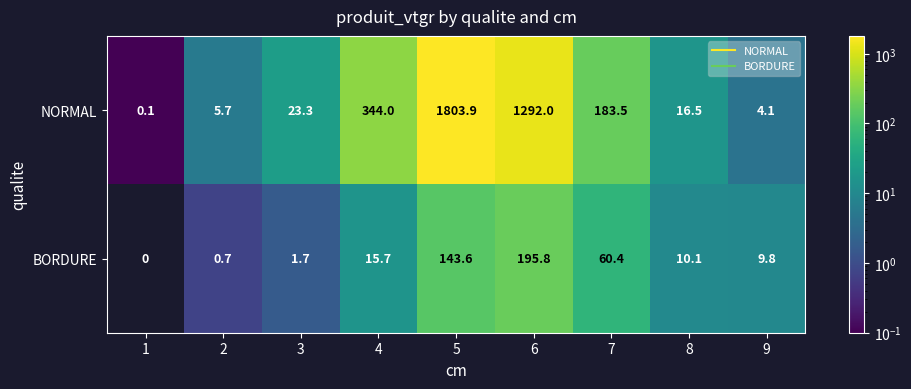

True or false: NORMAL has a value of 0.1 at 1.

True